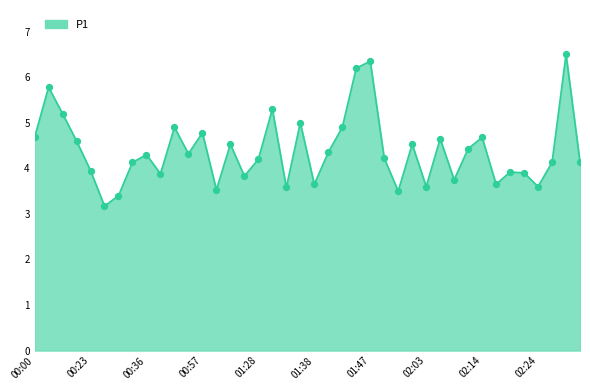

What is the smallest value displayed?

3.2